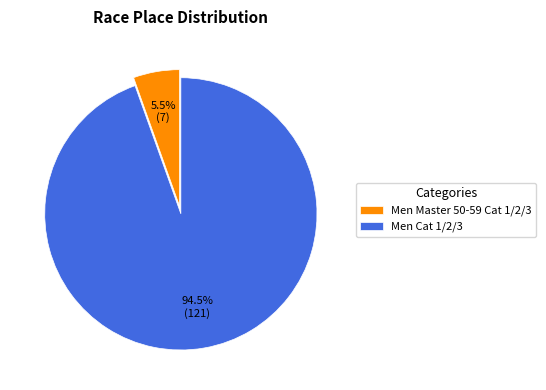

What percentage do Men Cat 1/2/3 and Men Master 50-59 Cat 1/2/3 together represent?

100.0%